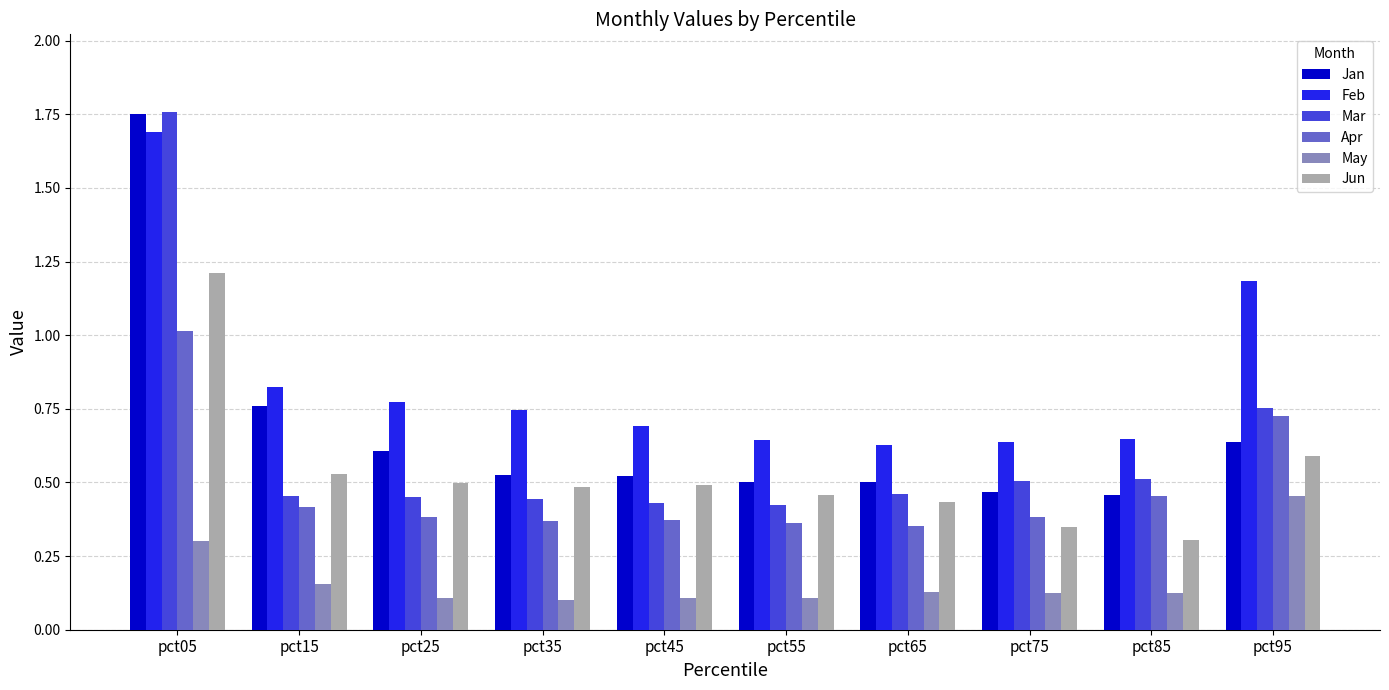

Does the chart contain stacked bars?

No